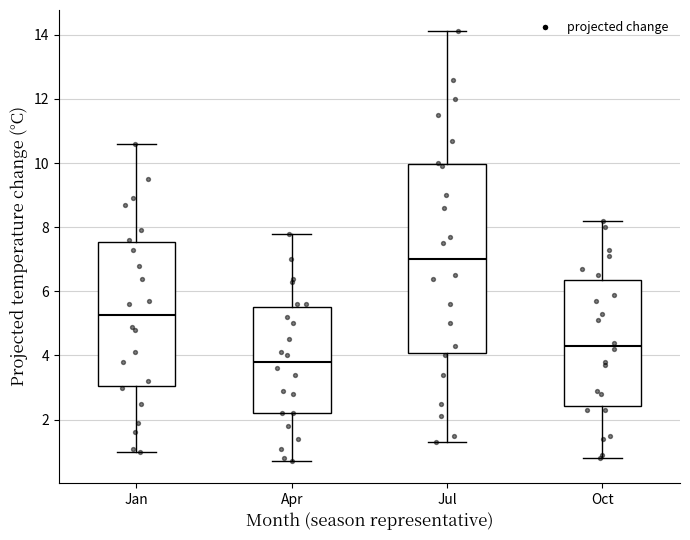

Where does the lower whisker of the box for Jul end on the y-axis? The values are not printed on the chart, so give them approximately, as read against the axis.

1.4